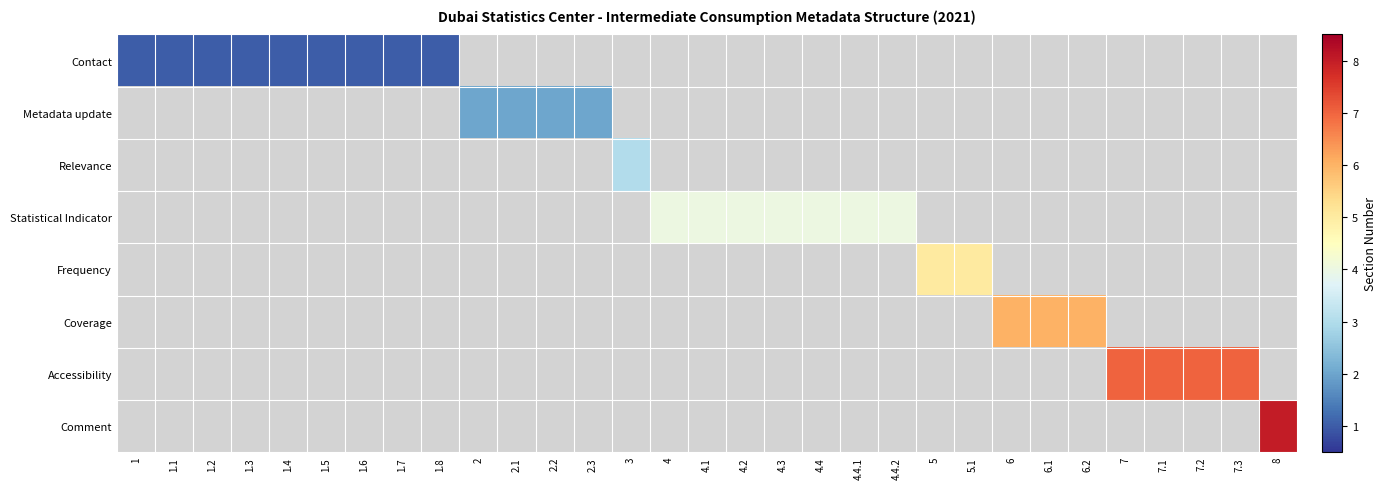

How many positive values does the Statistical Indicator series have?

7